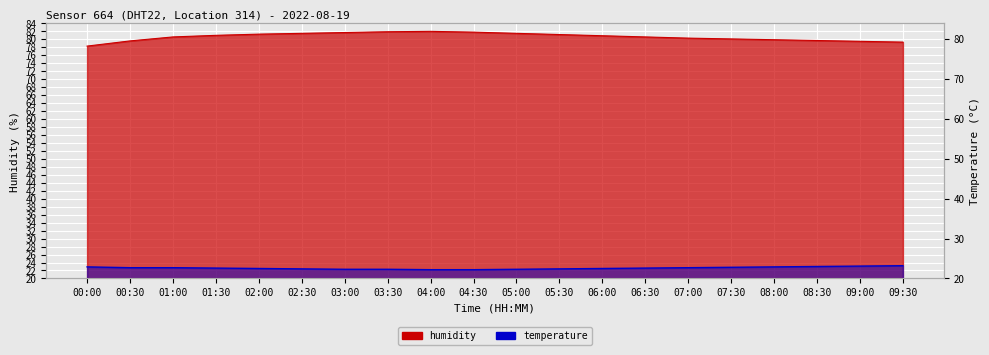

The temperature series shows 36.4 at 01:30. True or false?

False